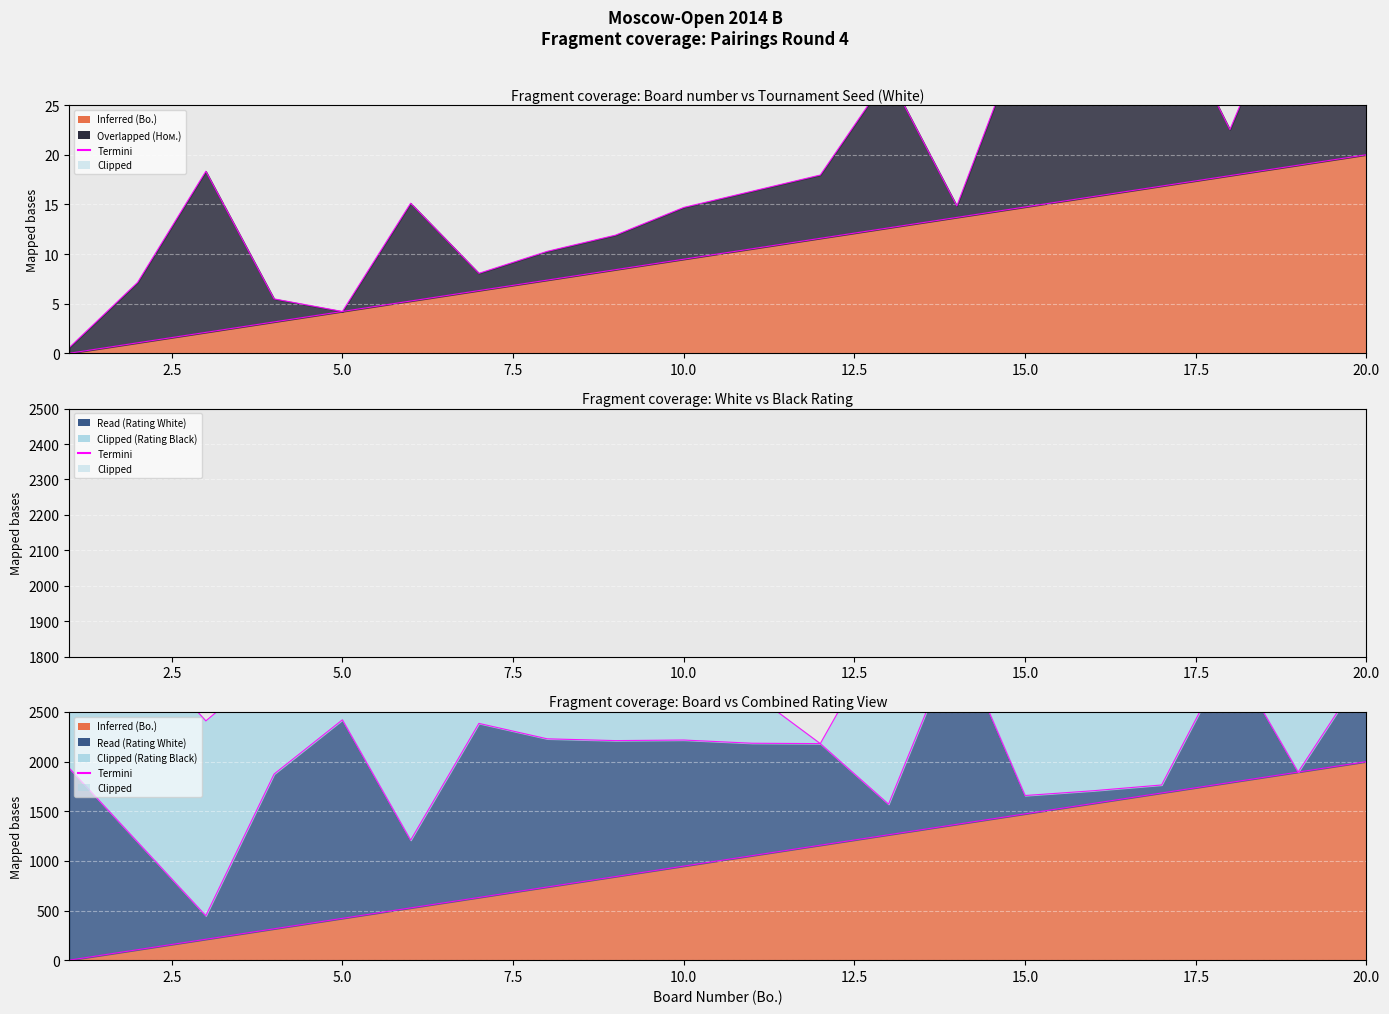

Is it true that Inferred (Bo.) equals 27.8 at 20?

False